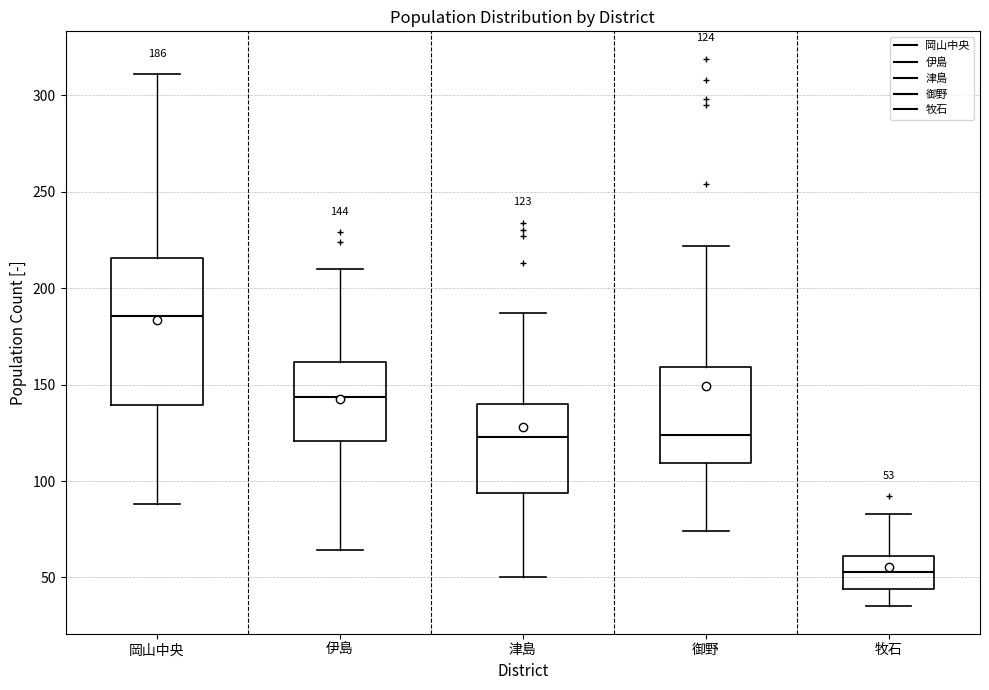

Which box has the lowest median line?

牧石